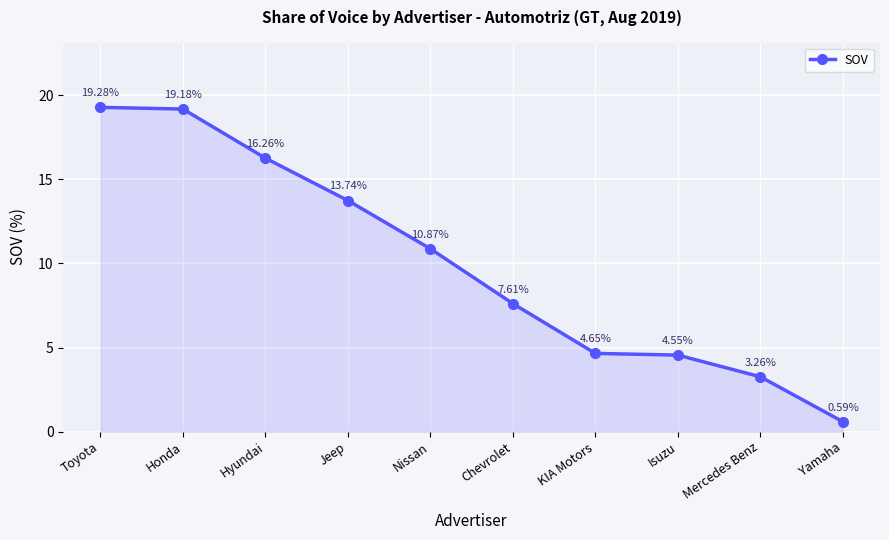

True or false: there are more than 1 points higher than both neighbors.

False